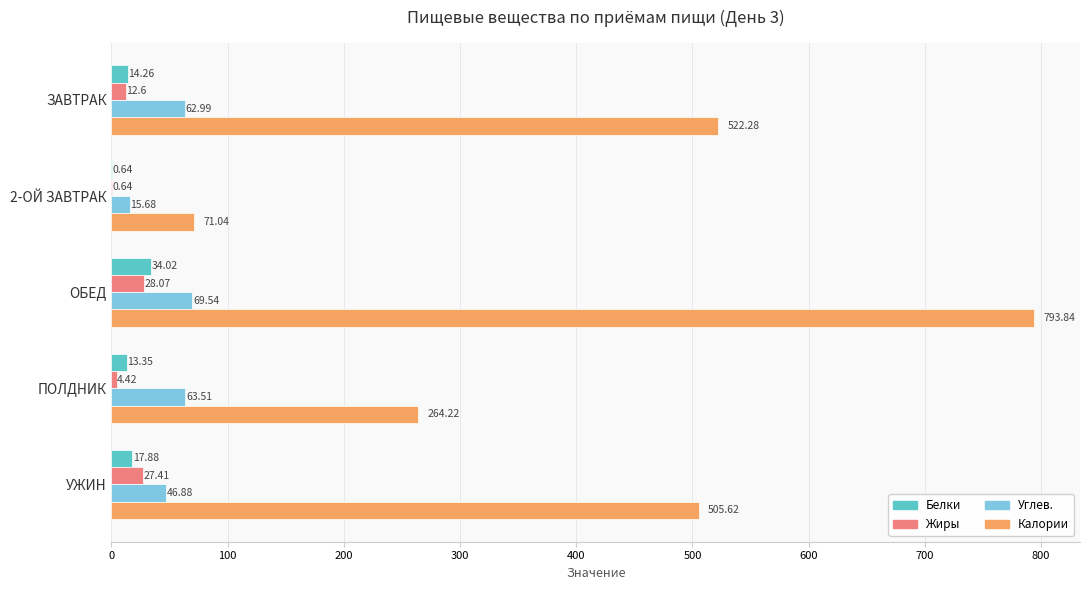

At which category is the sum across all series the highest?

ОБЕД